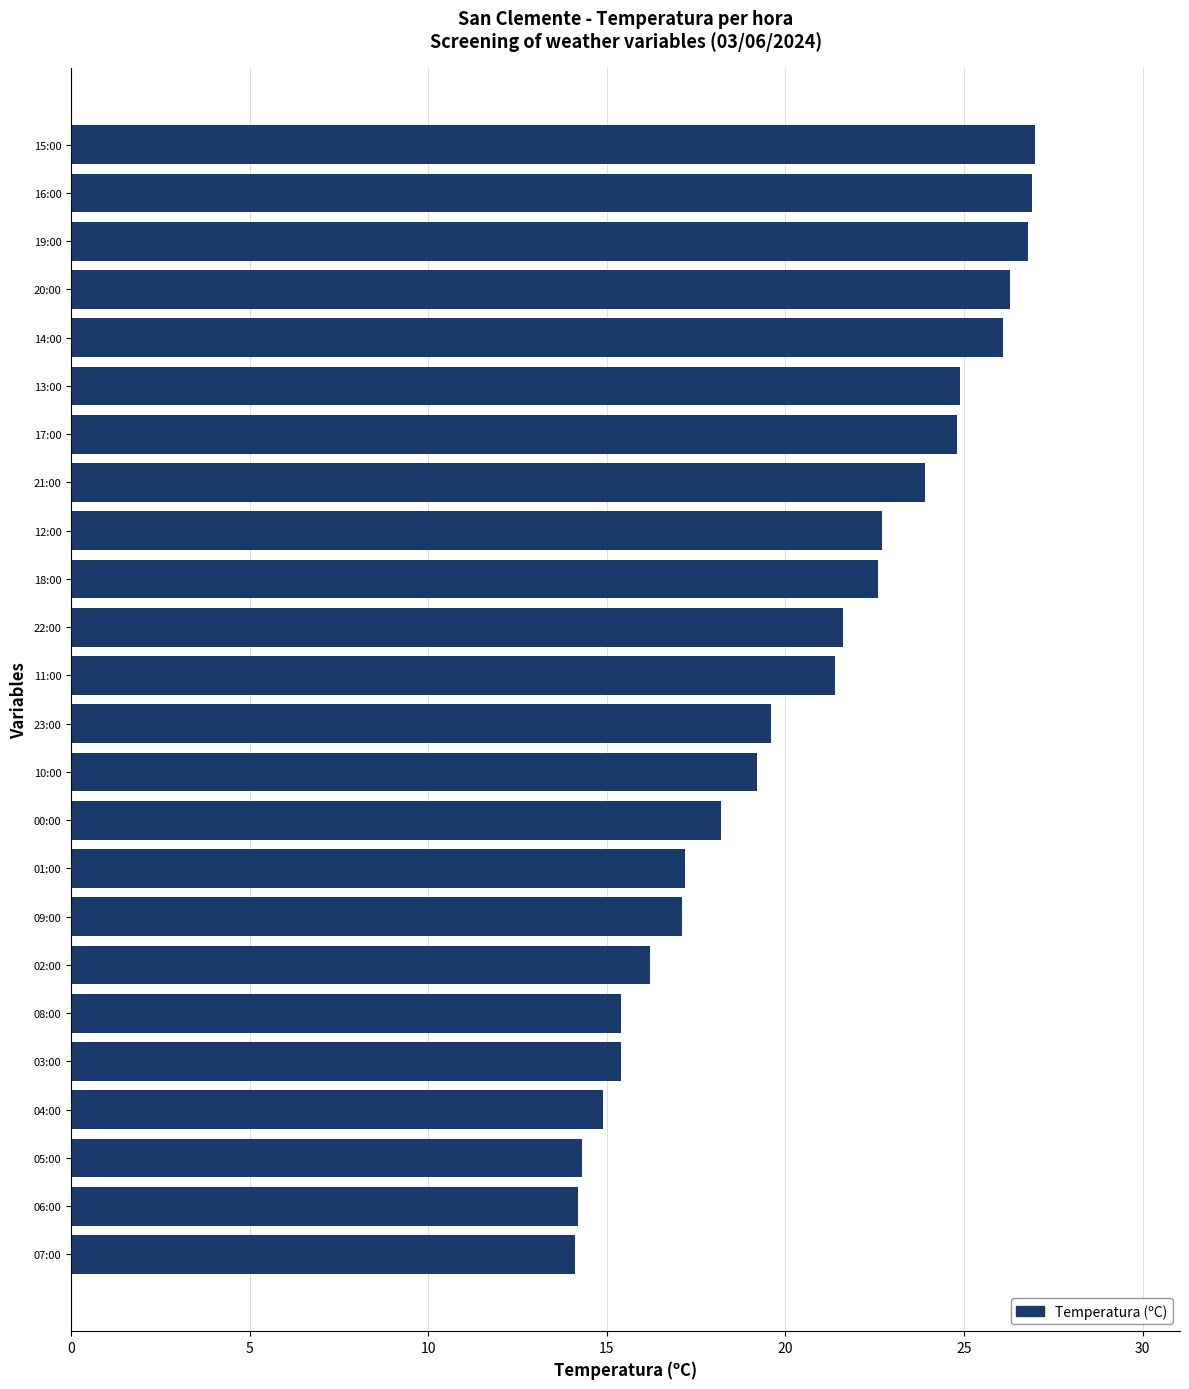

Which has a higher value, 18:00 or 04:00?

18:00